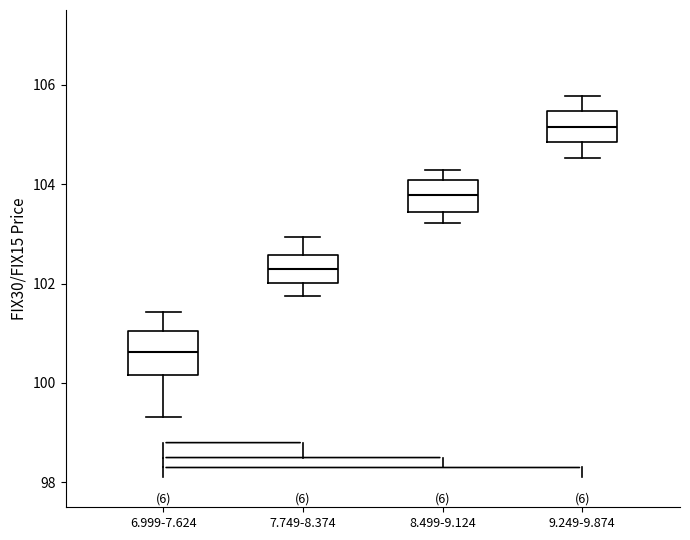

Which box has the highest median line?

9.249-9.874